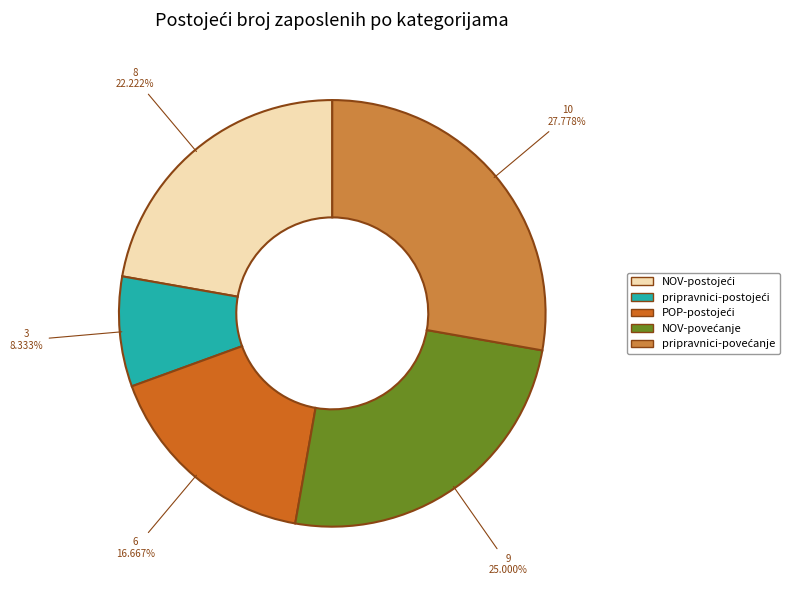

How many slices are in this pie chart?

5